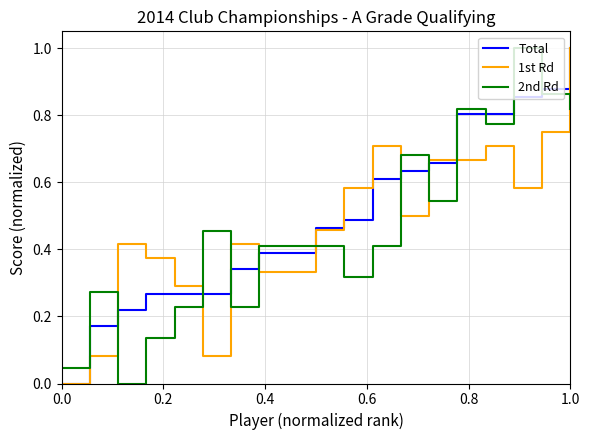

What is the sum of all 2nd Rd values?

8.8